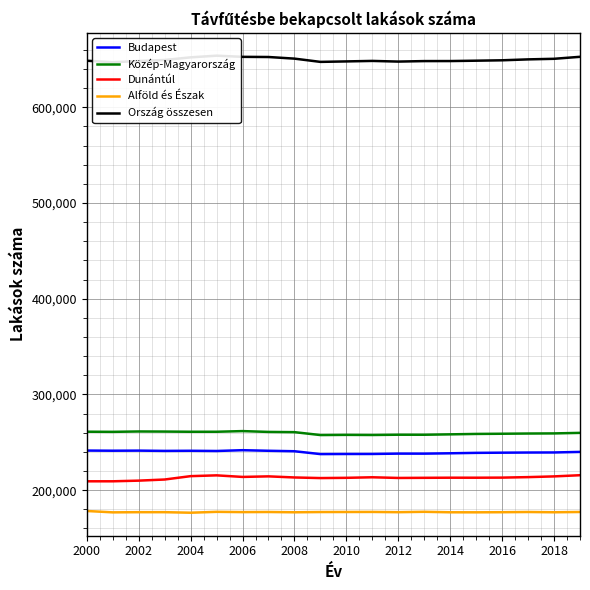

How many lines are shown in the chart?

5